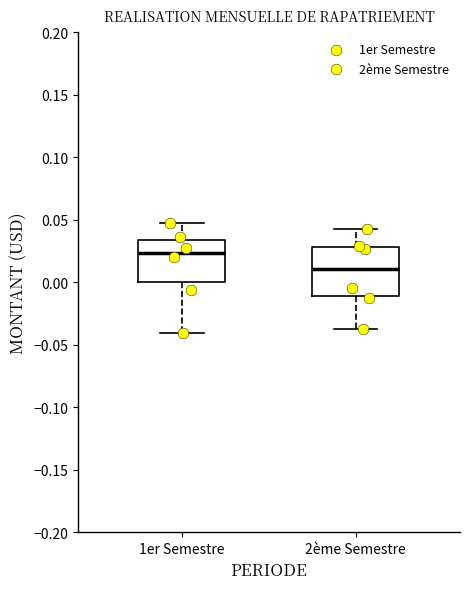

Where does the median line of the box for 1er Semestre sit on the y-axis? The values are not printed on the chart, so give them approximately, as read against the axis.

0.025